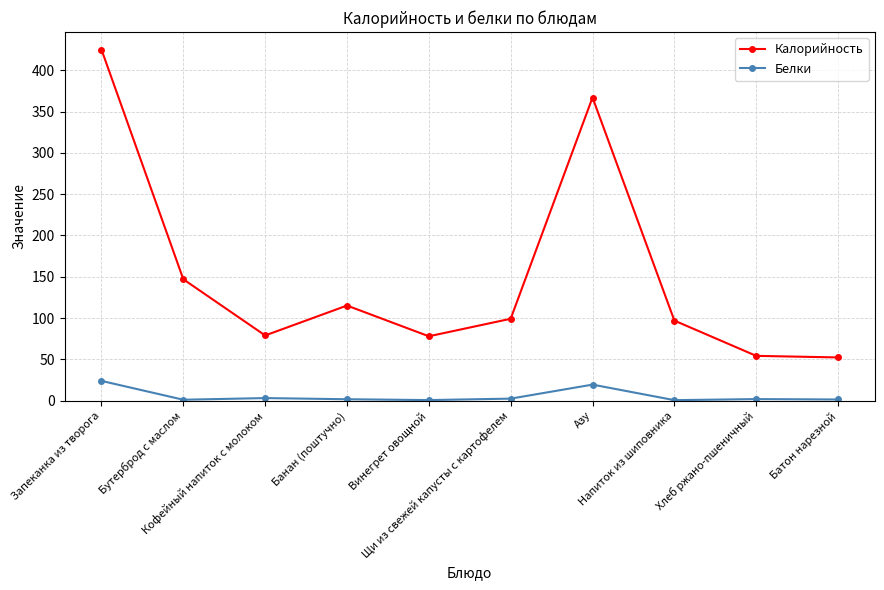

Rank the series by their average value, from highest to lowest.

Калорийность, Белки